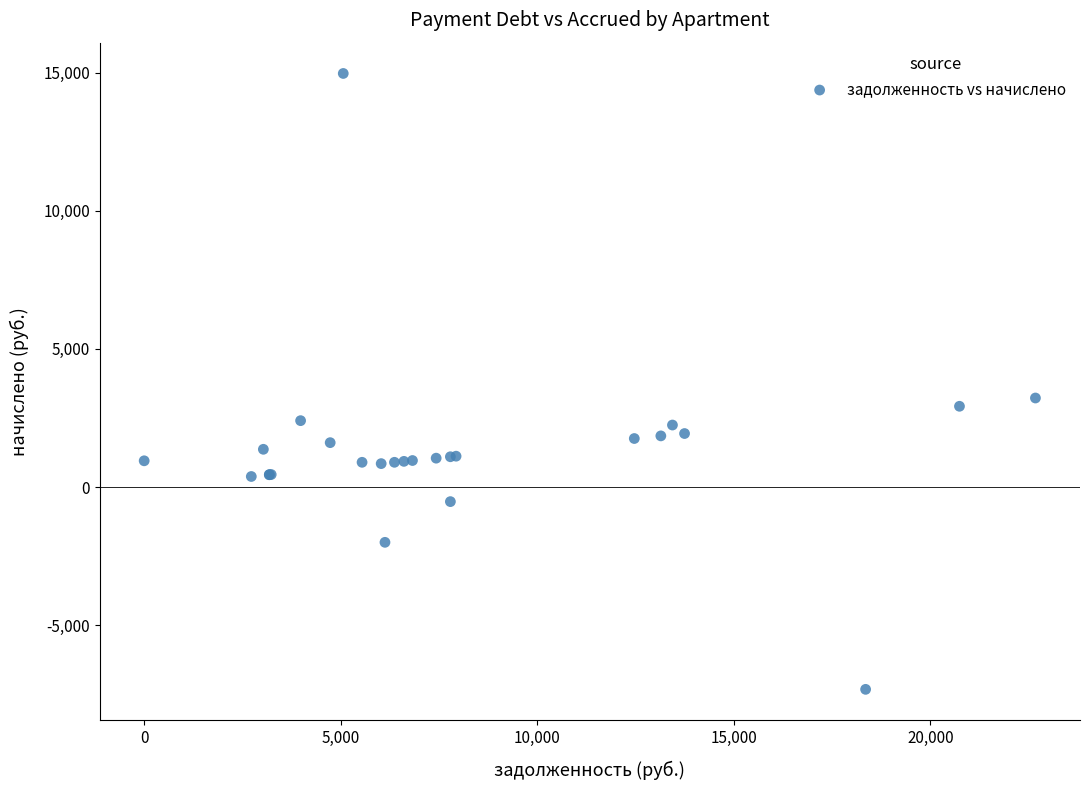

What Y value in the scatter plot is closest to 3825?

3225.1